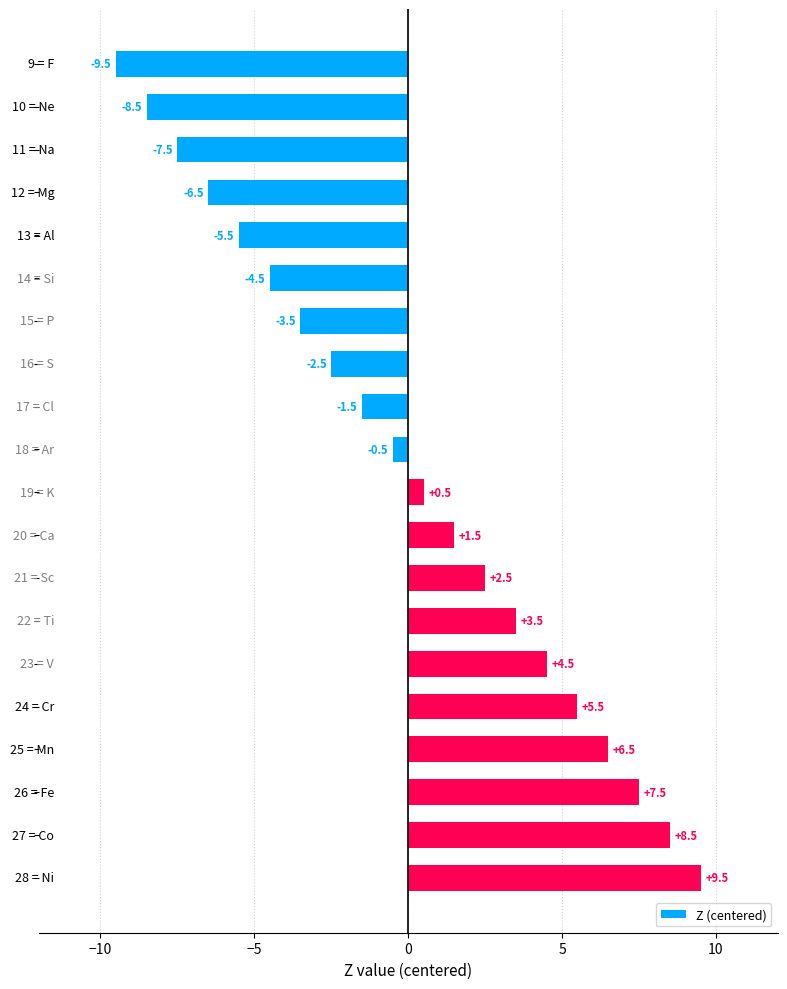

What is the difference between the maximum and minimum values?

19.0